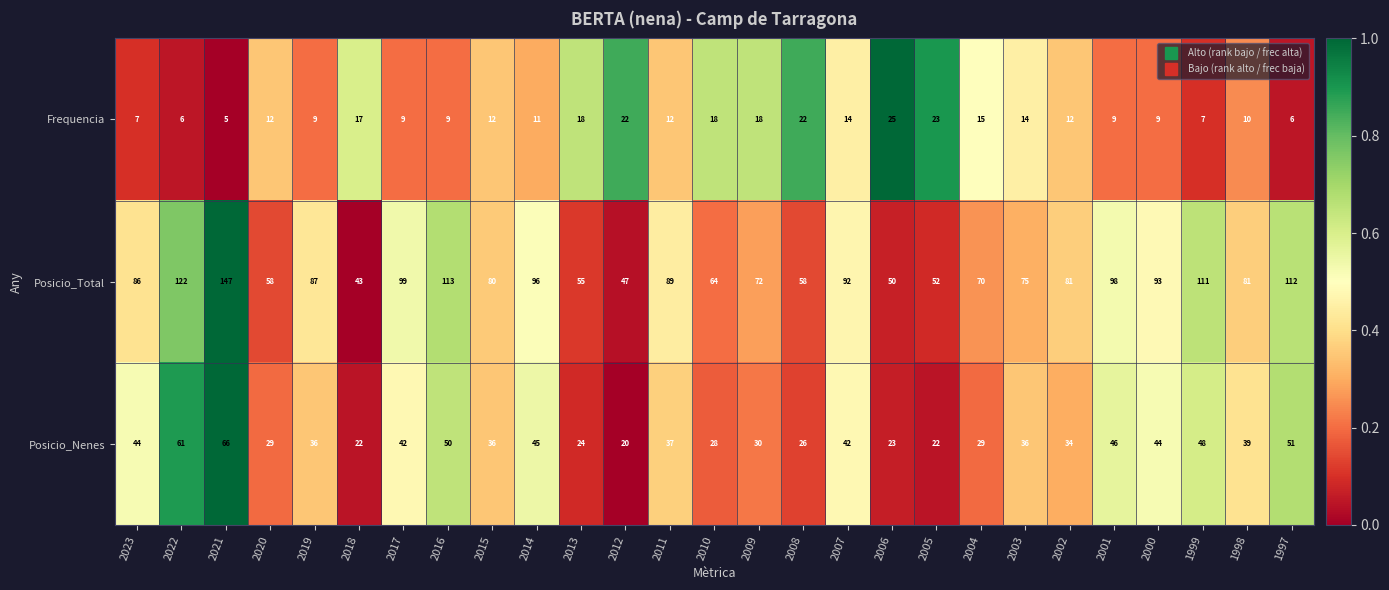

The value of Posicio_Total at 2011 is 150. True or false?

False